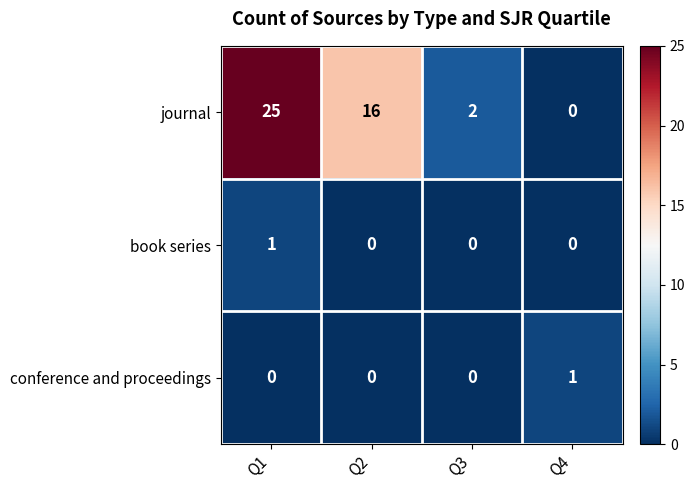

At how many categories does at least one series exceed 15?

2